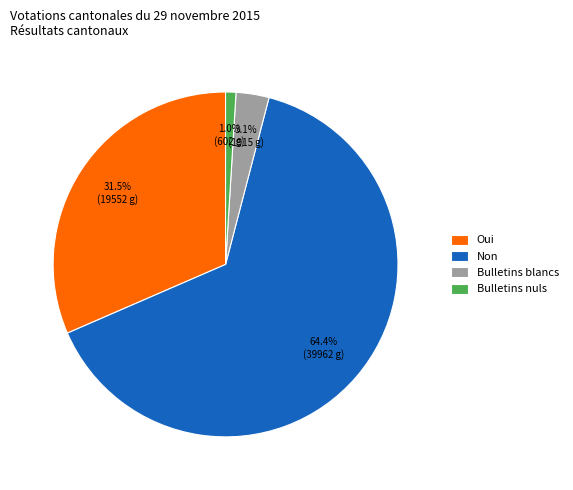

To the nearest percent, what is the combined percentage of Bulletins nuls and Bulletins blancs?

4%